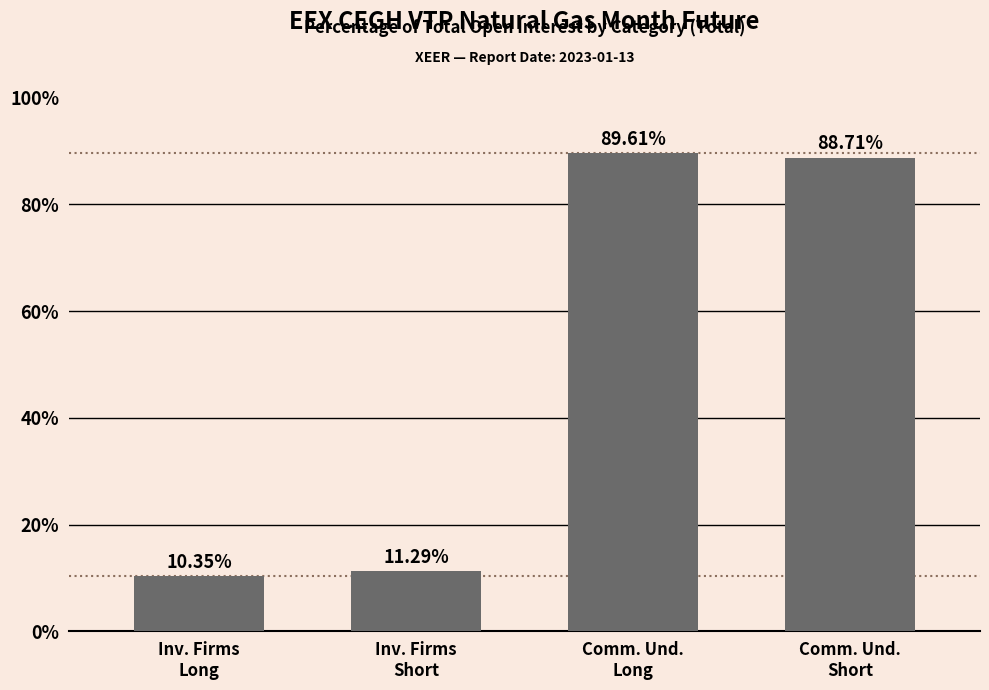

What is the difference between the maximum and second lowest values?

78.3